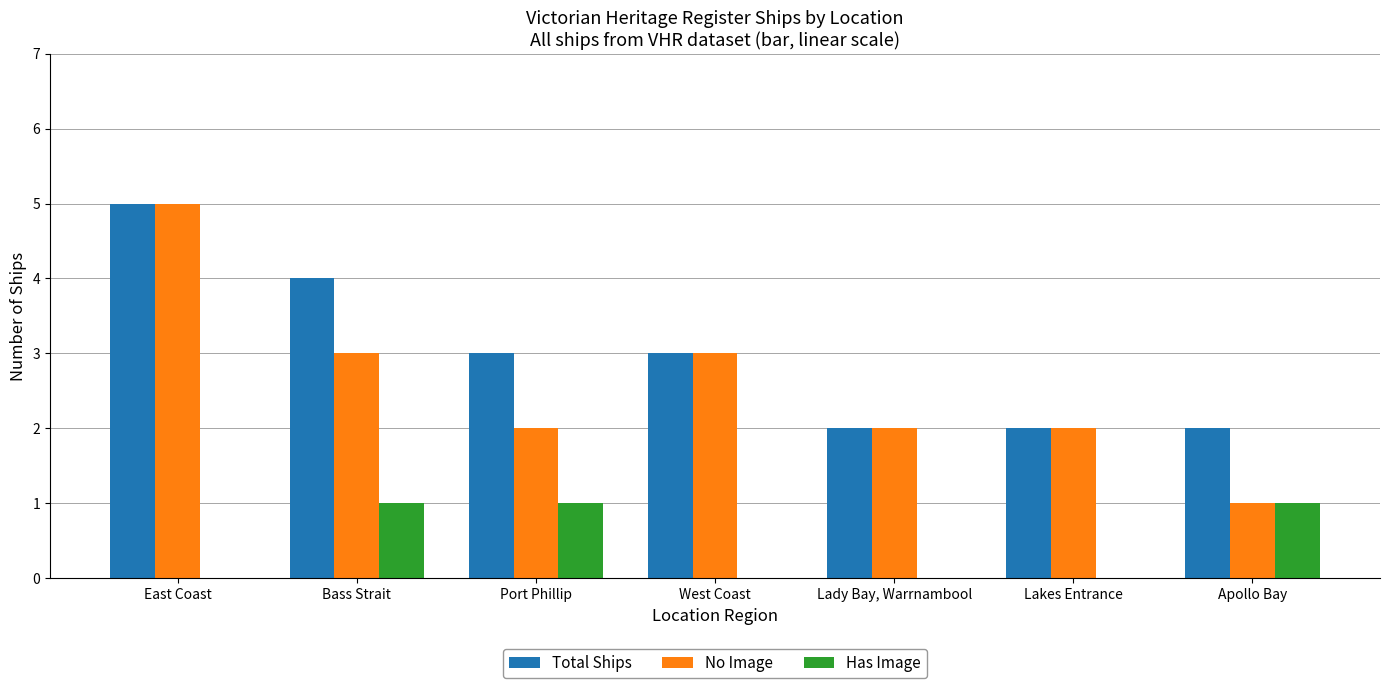

Which category has the highest value in the Total Ships series?

East Coast